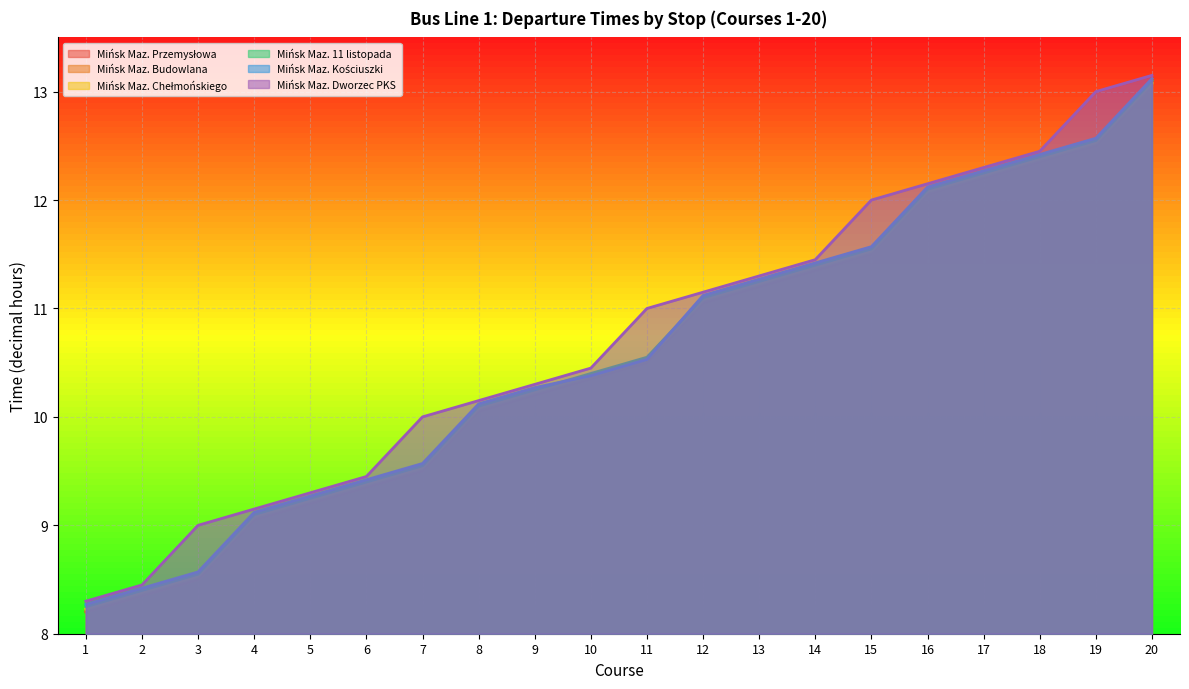

At 20, list the series in order from largest to smallest.

Mińsk Maz. Dworzec PKS, Mińsk Maz. Kościuszki, Mińsk Maz. 11 listopada, Mińsk Maz. Chełmońskiego, Mińsk Maz. Przemysłowa, Mińsk Maz. Budowlana